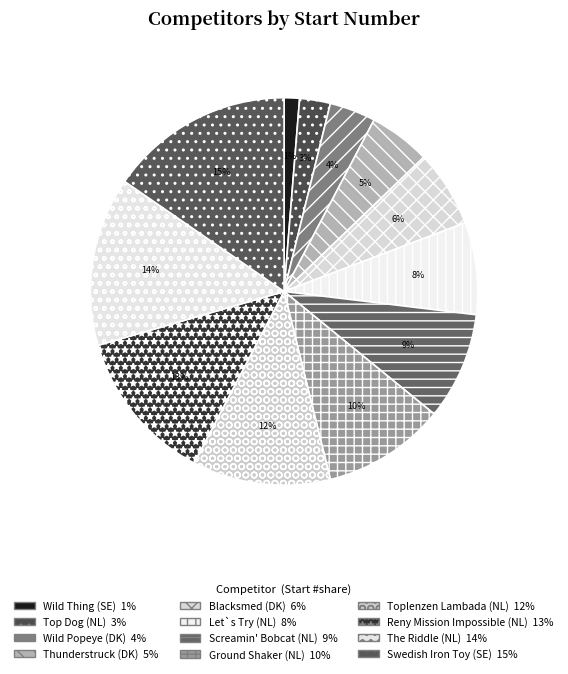

How many segments does this pie chart have?

12